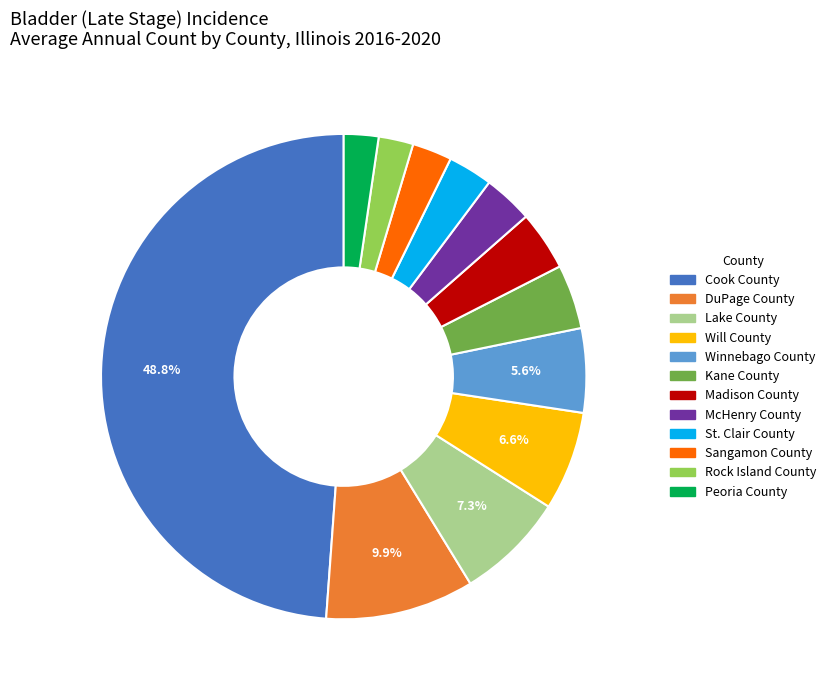

Combined, do St. Clair County and Winnebago County account for over 50%?

No